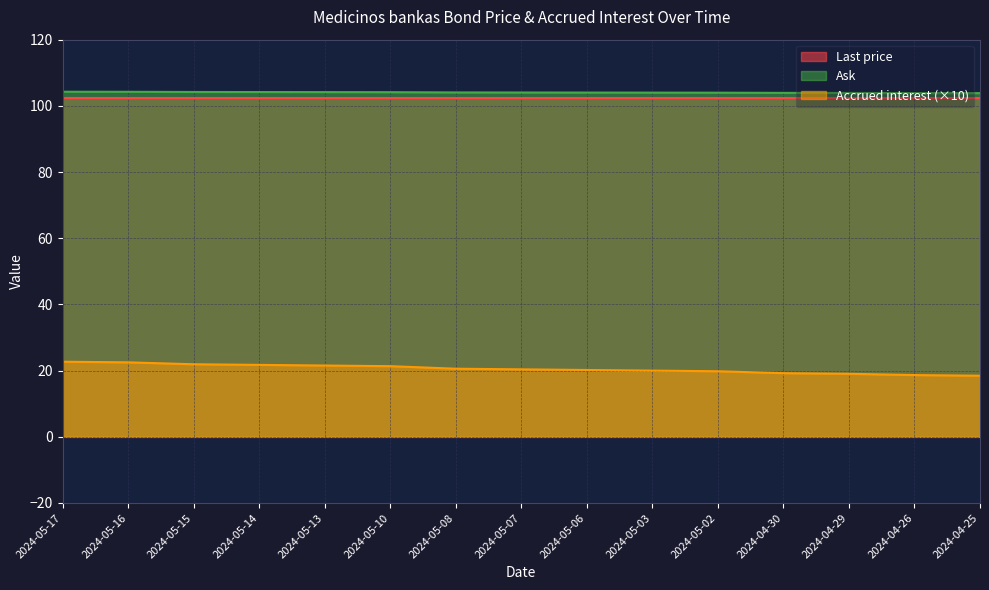

What is the greatest value displayed?

104.3